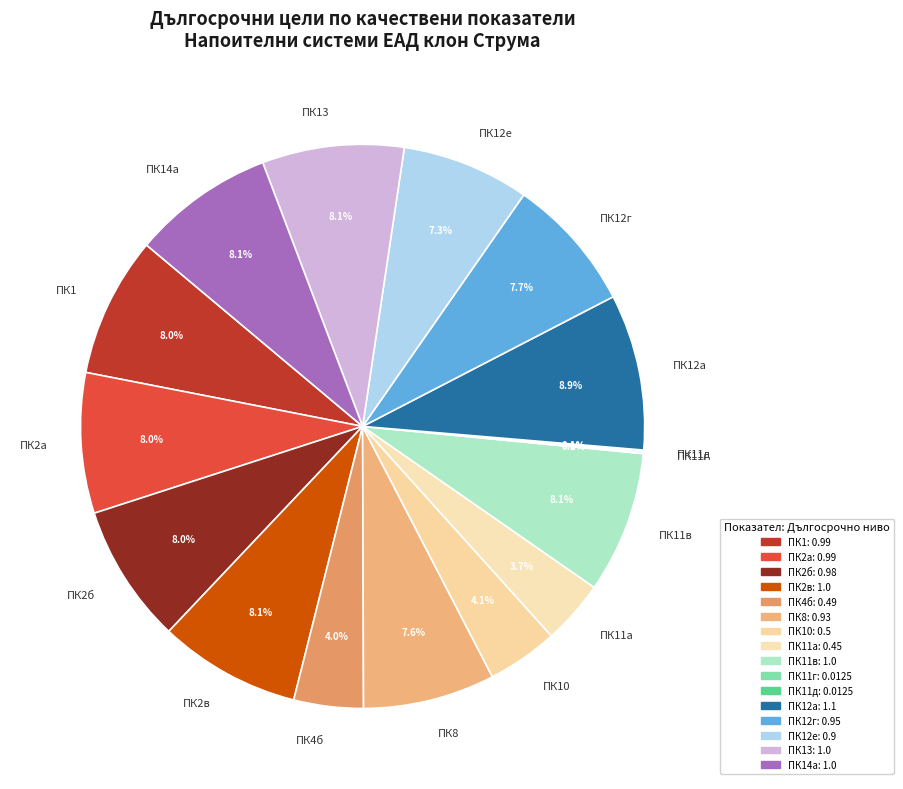

Which slice is the largest?

ПК12а